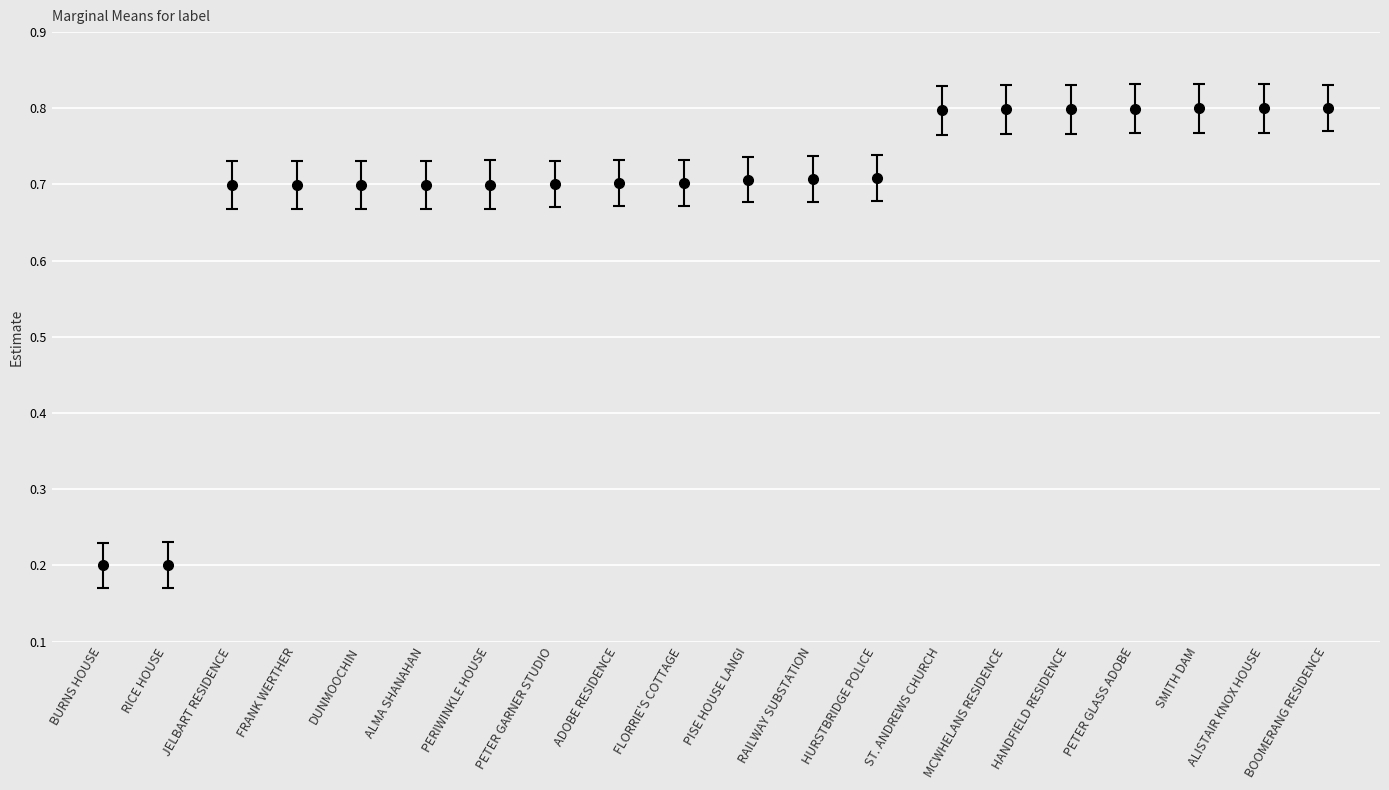

Is it true that the value at ST. ANDREWS CHURCH is 1.4?

False